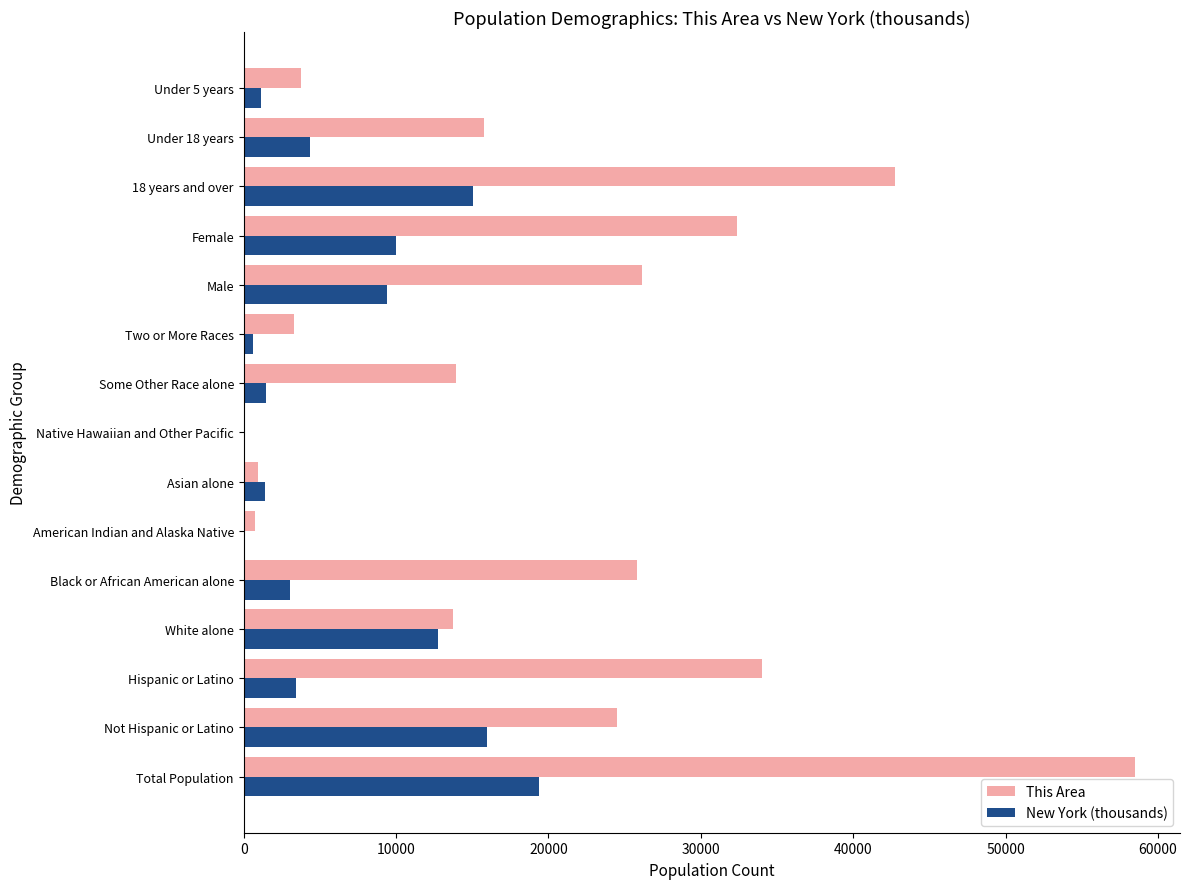

Is the value of New York (thousands) at Asian alone greater than the value of This Area at Not Hispanic or Latino?

No